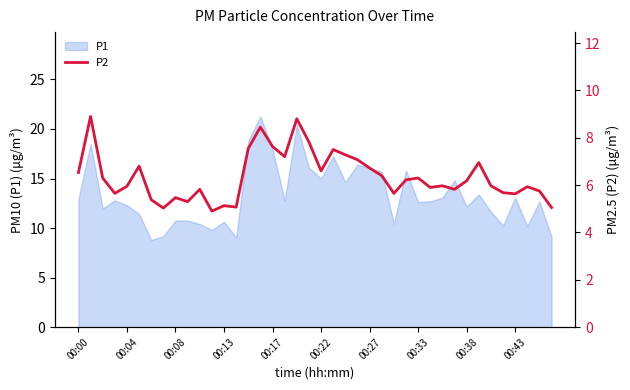

What is the highest value of the P1 series?

21.3